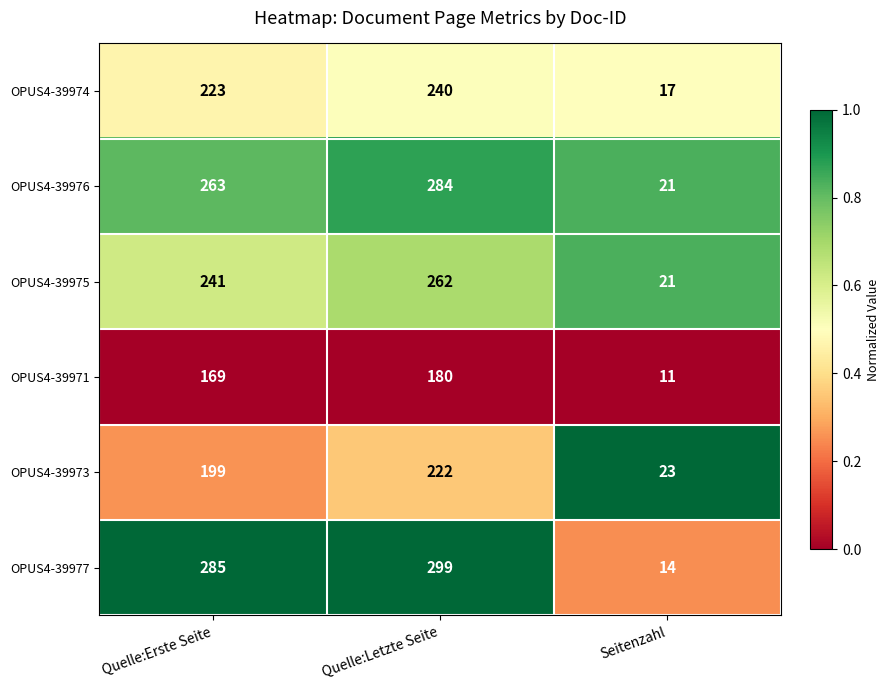

At which category does the chart reach its minimum across all series?

Seitenzahl